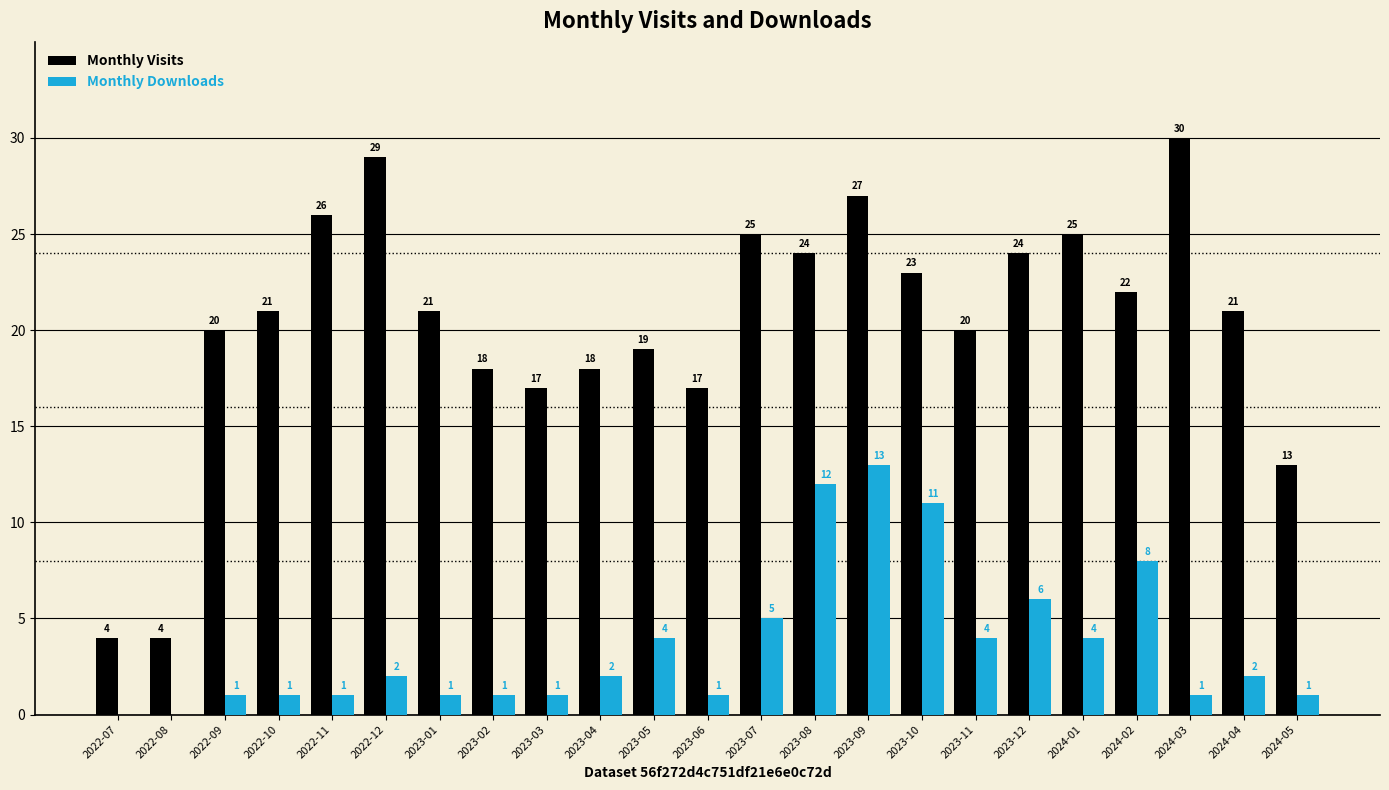

At which category is the sum across all series the highest?

2023-09